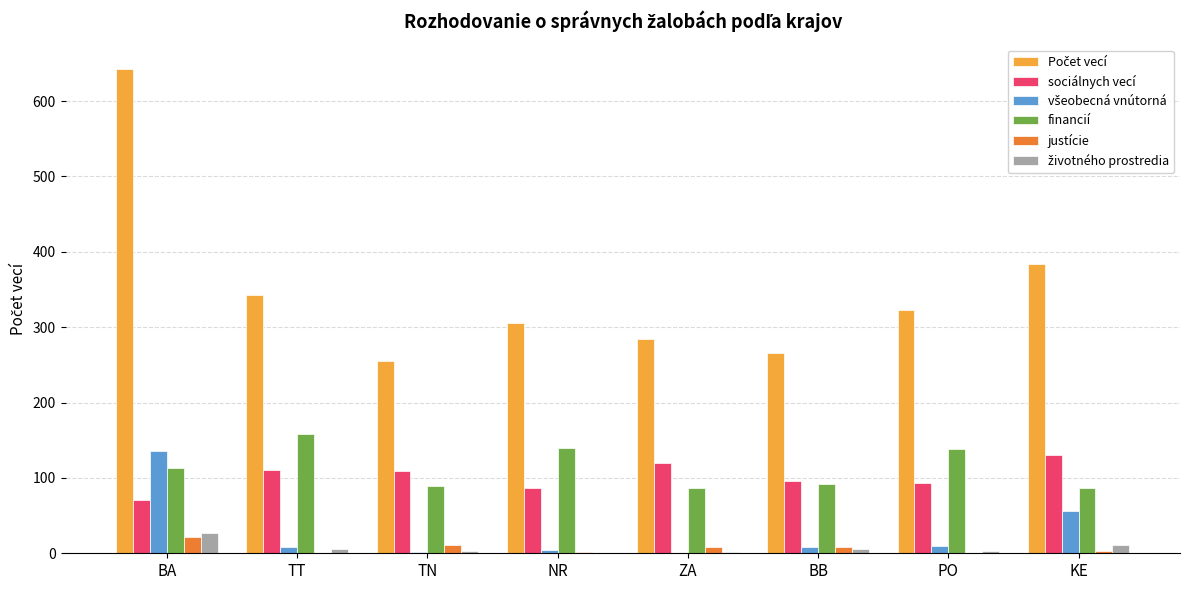

True or false: financií has a value of 86 at KE.

True